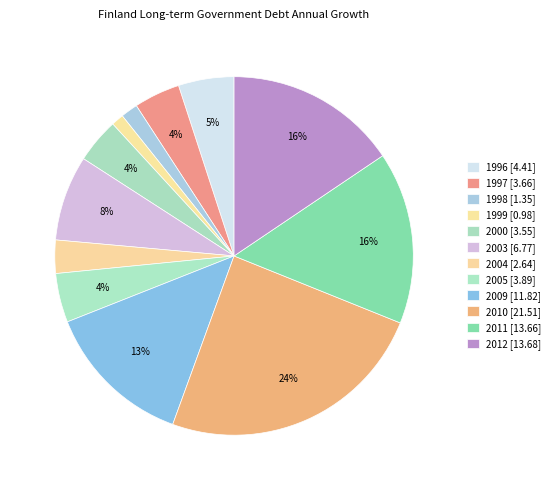

The 1999 slice represents 1% of the pie. True or false?

True